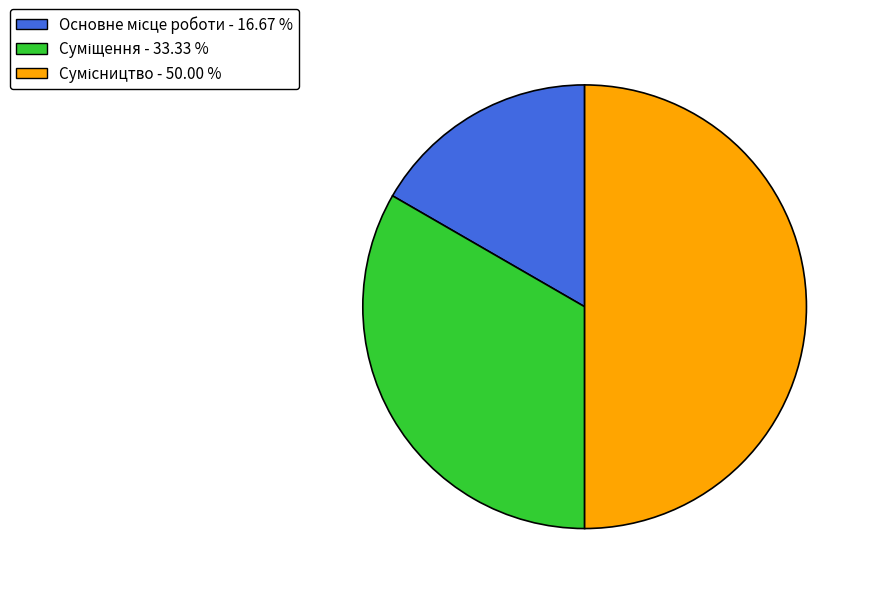

Is it true that Суміщення is 33% of the pie?

True